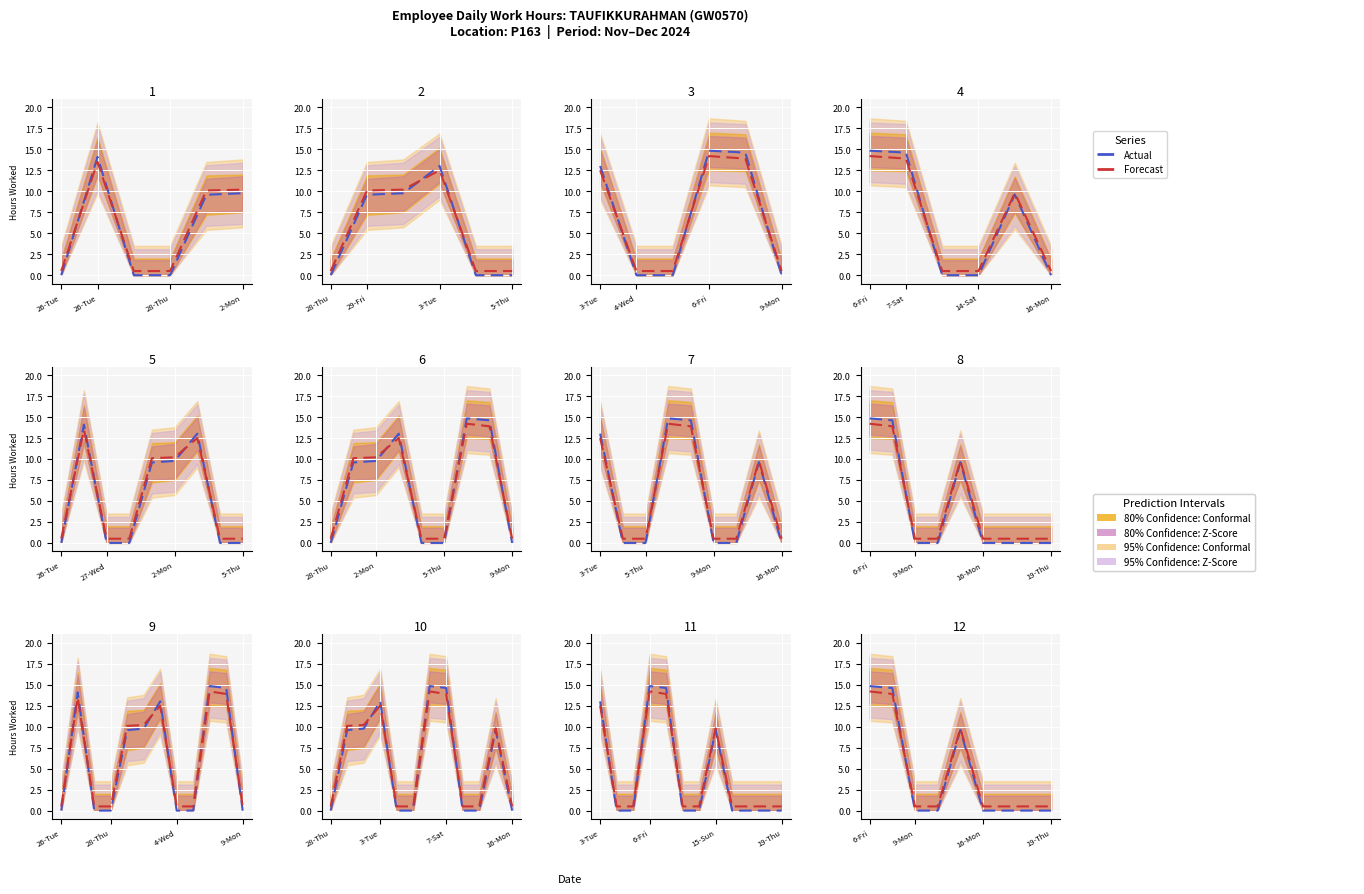

At which label does Forecast reach its peak?

6-Fri